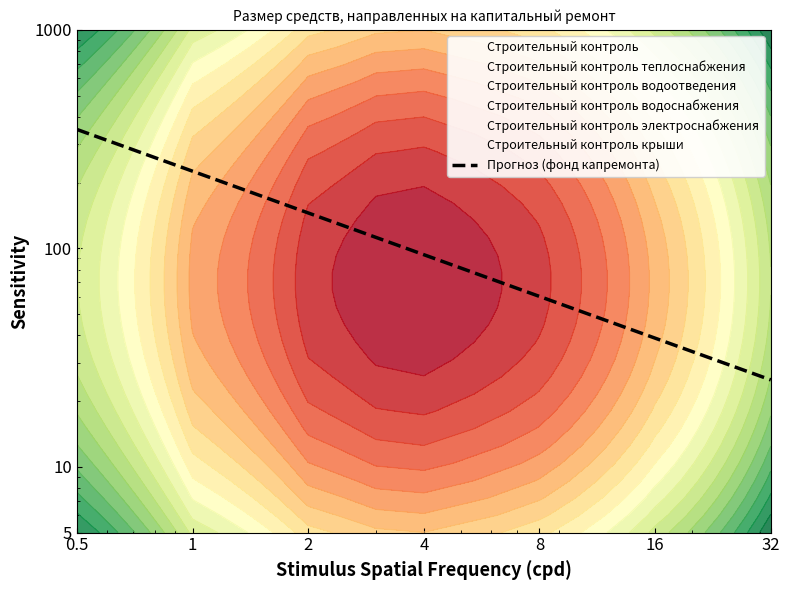

True or false: there are more than 0 points higher than both neighbors.

False